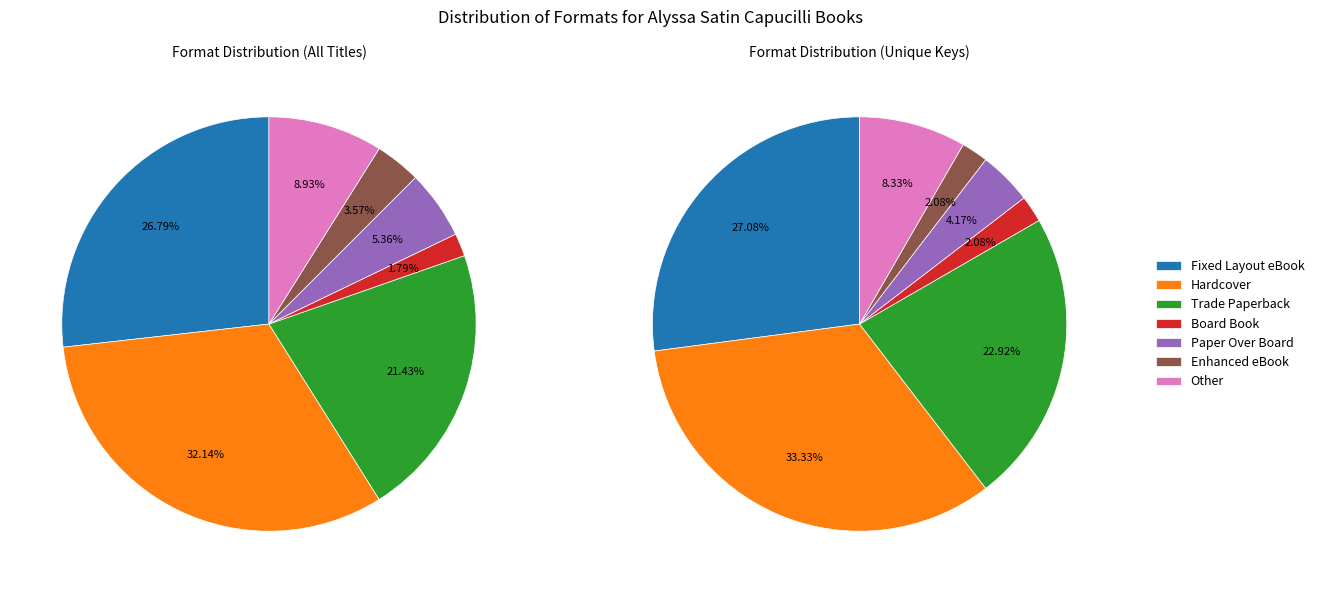

True or false: Paper Over Board accounts for 5% of the total.

True